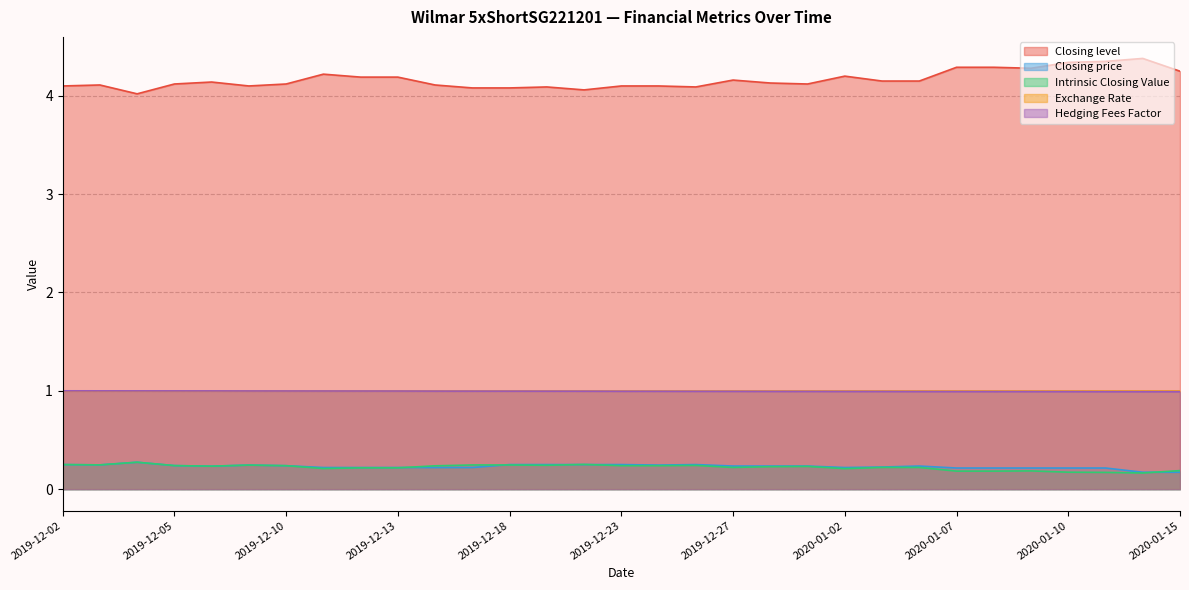

What is the spread (max minus min) of values at 2020-01-08?

4.1